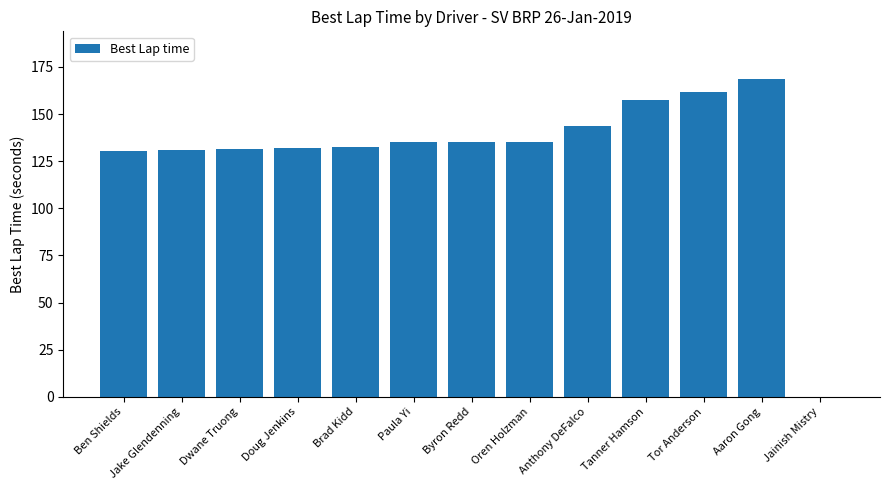

What value does the data have at Oren Holzman?

135.1